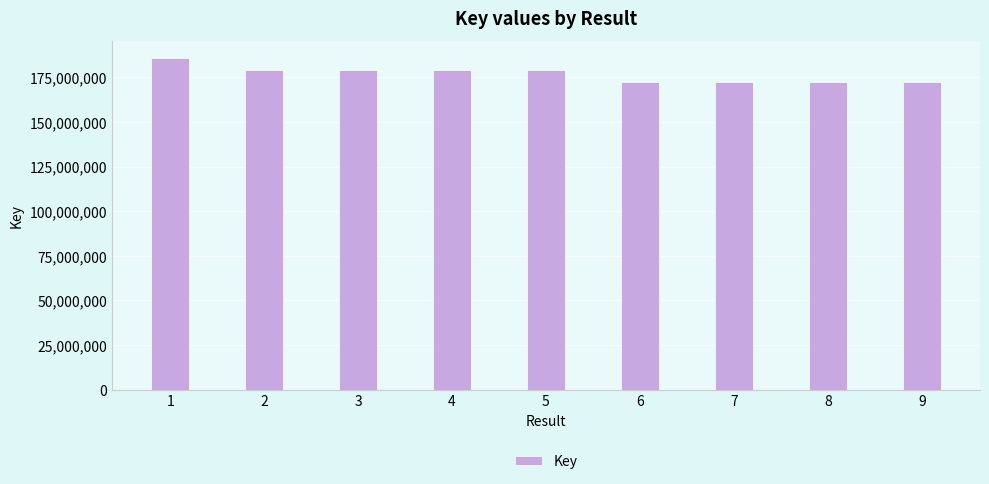

Does the chart contain any negative values?

No